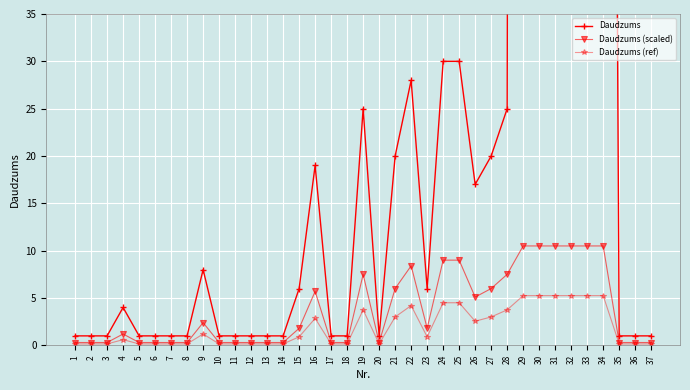

Reading left to right, list all the values displayed in this chart.

Daudzums: 1.0	1.0	1.0	4.0	1.0	1.0	1.0	1.0	8.0	1.0	1.0	1.0	1.0	1.0	6.0	19.0	1.0	1.0	25.0	1.0	20.0	28.0	6.0	30.0	30.0	17.0	20.0	25.0	850.0	1300.0	850.0	60.0	3000.0	300.0	1.0	1.0	1.0
Daudzums (scaled): 0.3	0.3	0.3	1.2	0.3	0.3	0.3	0.3	2.4	0.3	0.3	0.3	0.3	0.3	1.8	5.7	0.3	0.3	7.5	0.3	6.0	8.4	1.8	9.0	9.0	5.1	6.0	7.5	10.5	10.5	10.5	10.5	10.5	10.5	0.3	0.3	0.3
Daudzums (ref): 0.1	0.1	0.1	0.6	0.1	0.1	0.1	0.1	1.2	0.1	0.1	0.1	0.1	0.1	0.9	2.9	0.1	0.1	3.8	0.1	3.0	4.2	0.9	4.5	4.5	2.5	3.0	3.8	5.2	5.2	5.2	5.2	5.2	5.2	0.1	0.1	0.1